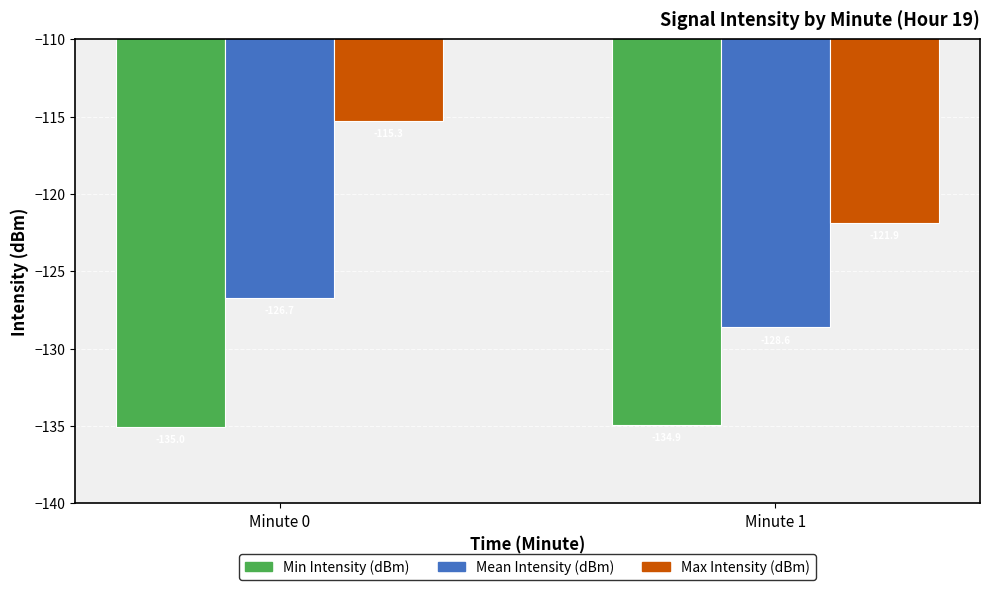

The Min Intensity (dBm) series shows -134.9 at Minute 1. True or false?

True